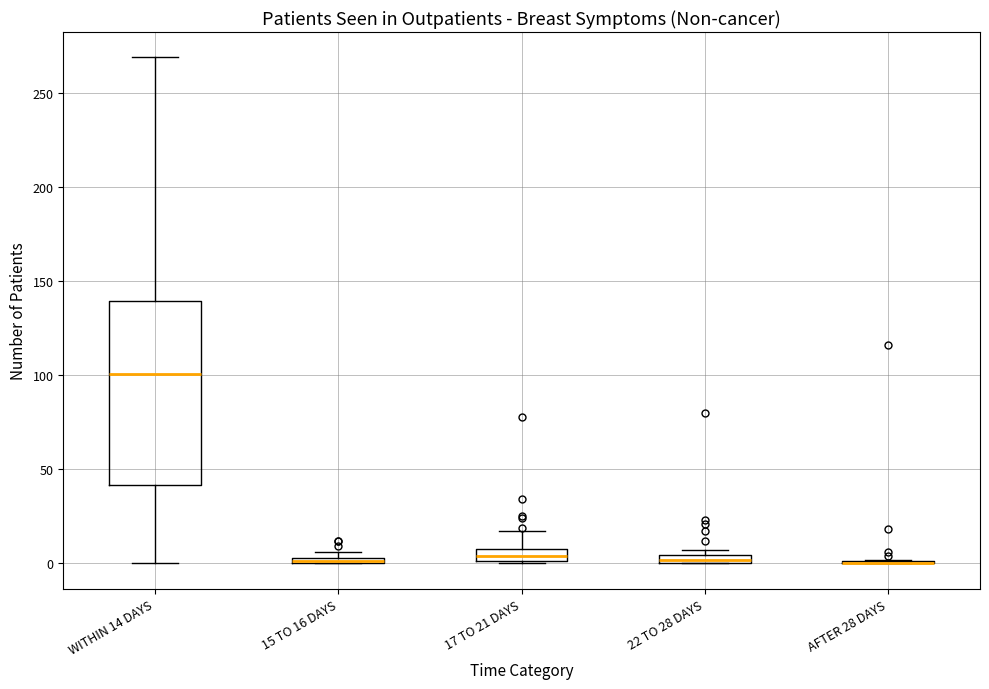

Comparing the boxes themselves (not the whiskers), which one is the tallest?

WITHIN 14 DAYS